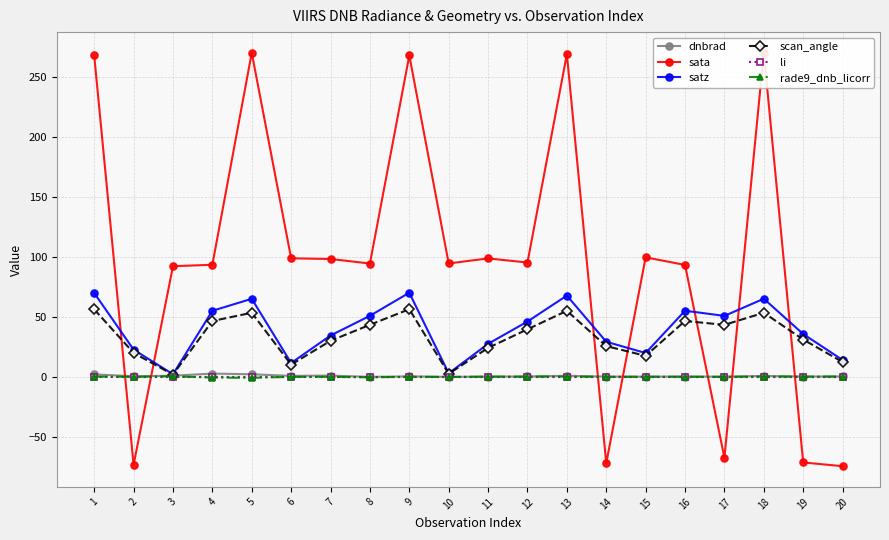

What is the highest value of the scan_angle series?

56.4